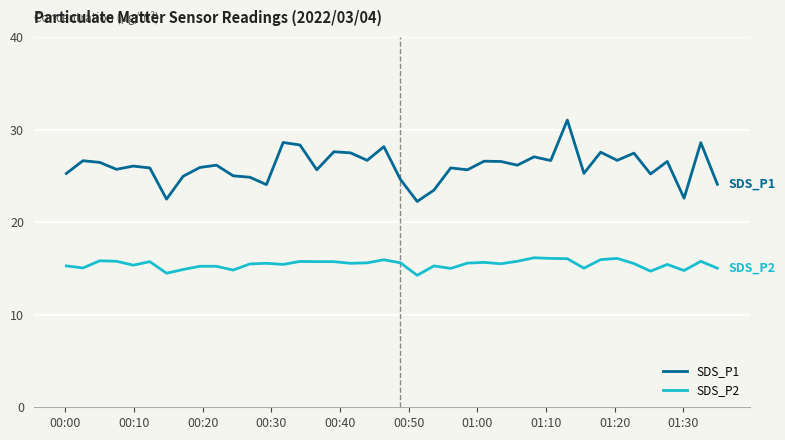

Rank the series by their average value, from highest to lowest.

SDS_P1, SDS_P2